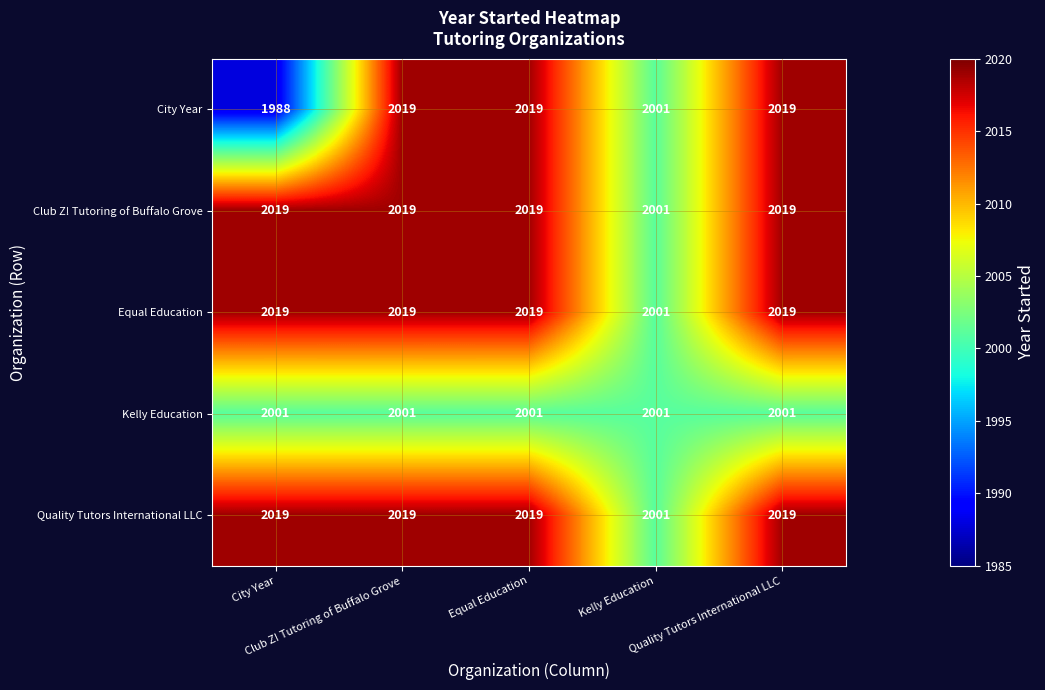

At how many categories does at least one series exceed 2004?

4